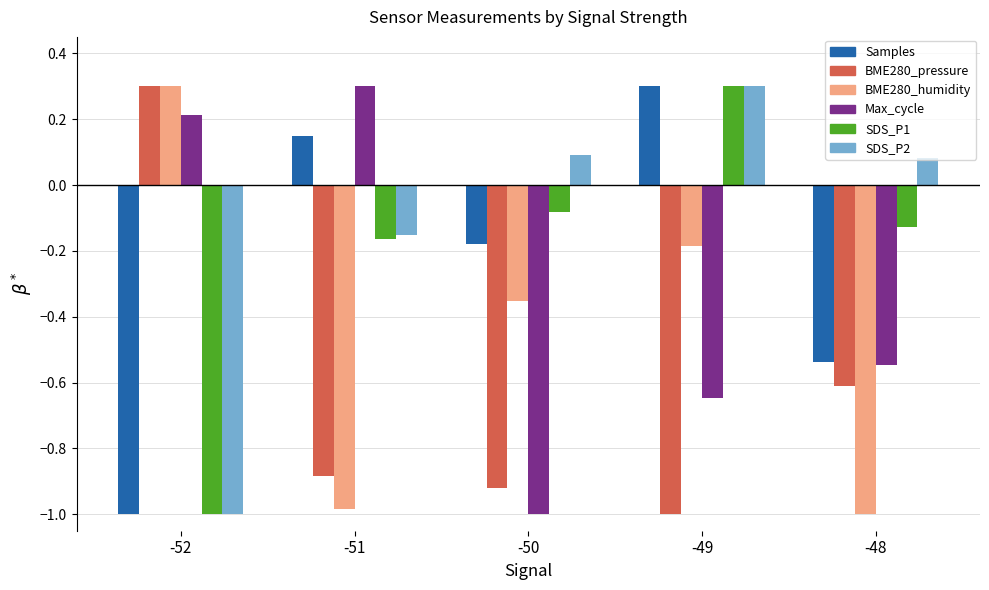

The Samples series shows -0.2 at -50. True or false?

True